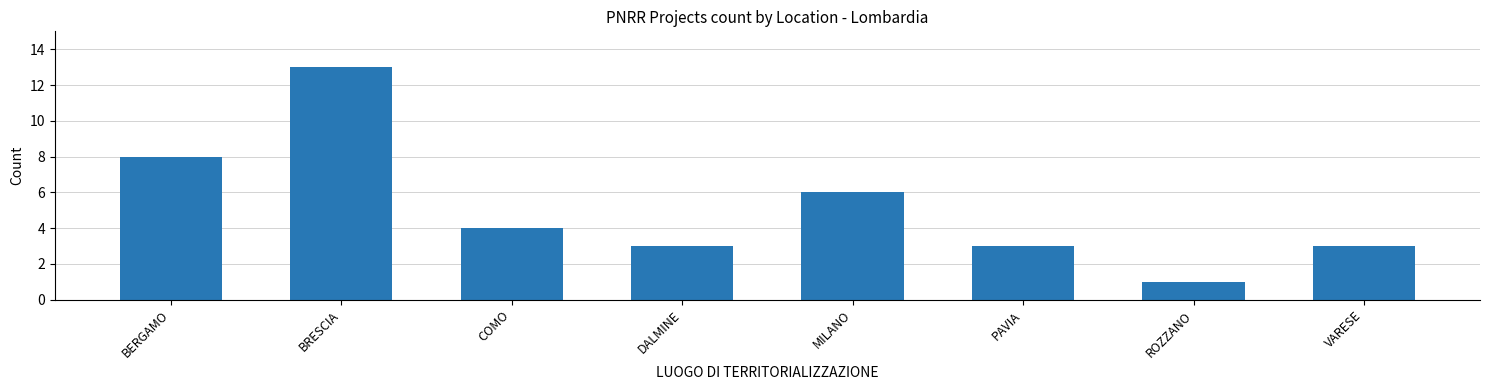

The value at DALMINE is 3. True or false?

True